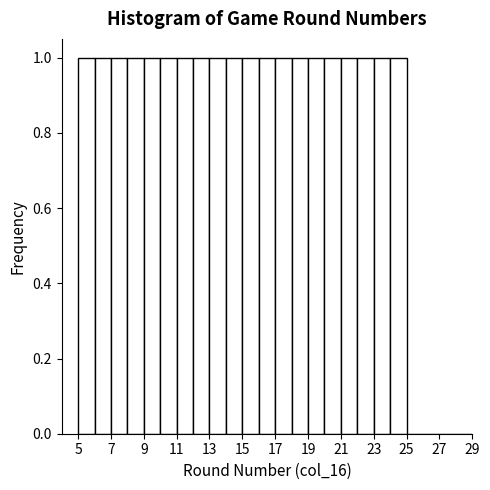

Reading left to right, transcribe this chart: for each bar, give the range it covers on the x-axis and its height. The values are not printed on the chart, so give them approximately, as read against the axis.

5 to 6: 1
6 to 7: 1
7 to 8: 1
8 to 9: 1
9 to 10: 1
10 to 11: 1
11 to 12: 1
12 to 13: 1
13 to 14: 1
14 to 15: 1
15 to 16: 1
16 to 17: 1
17 to 18: 1
18 to 19: 1
19 to 20: 1
20 to 21: 1
21 to 22: 1
22 to 23: 1
23 to 24: 1
24 to 25: 1
25 to 26: 0
26 to 27: 0
27 to 28: 0
28 to 29: 0